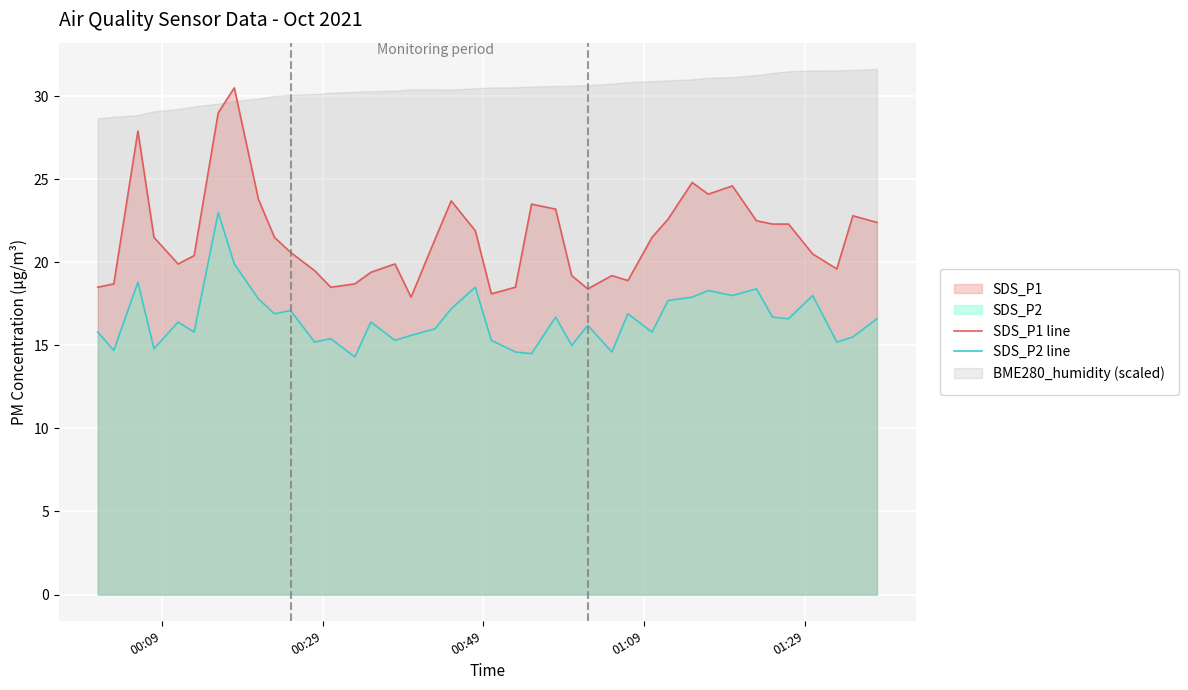

True or false: SDS_P1 line and SDS_P2 line cross at least once.

False